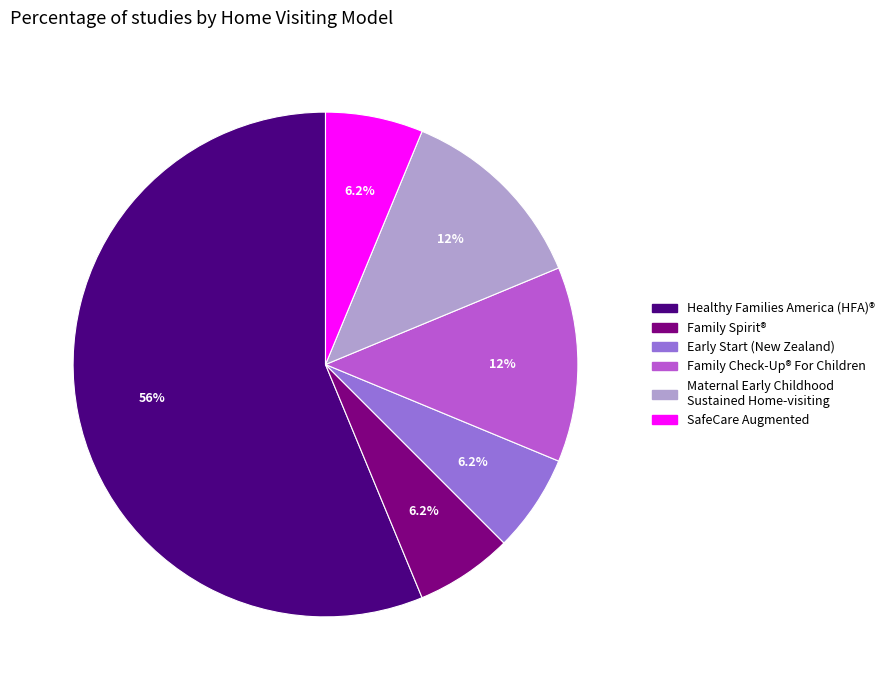

Which category has the biggest portion of the pie?

Healthy Families America (HFA)®